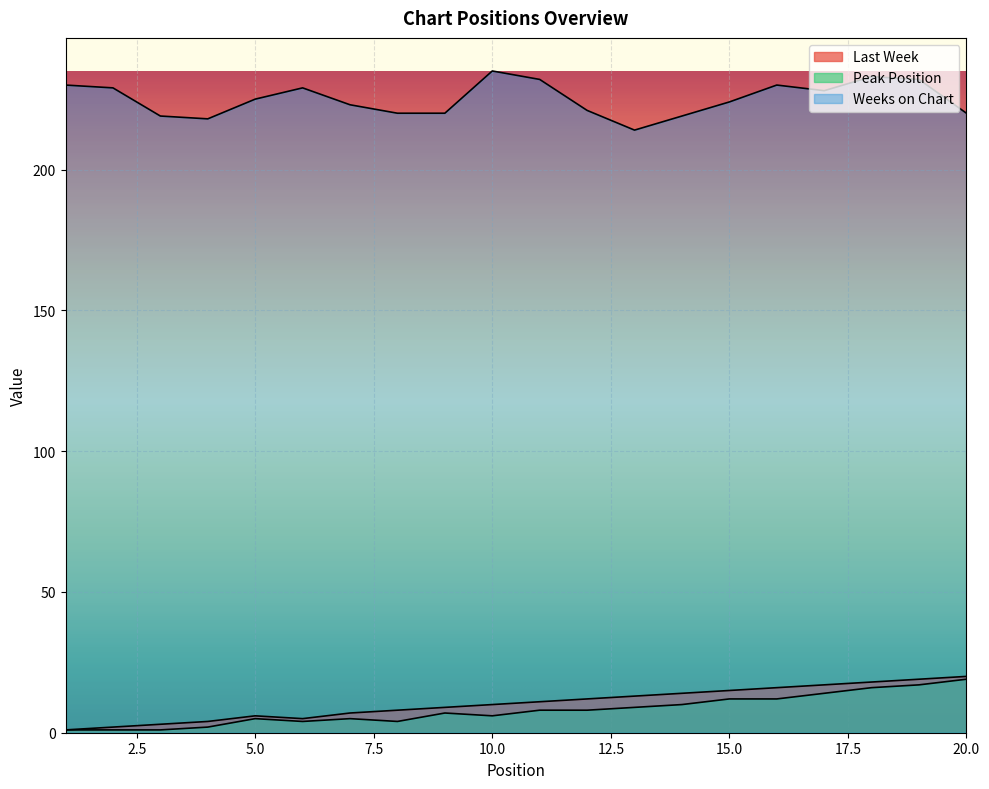

Rank the series by their maximum value, from highest to lowest.

Weeks on Chart, Last Week, Peak Position